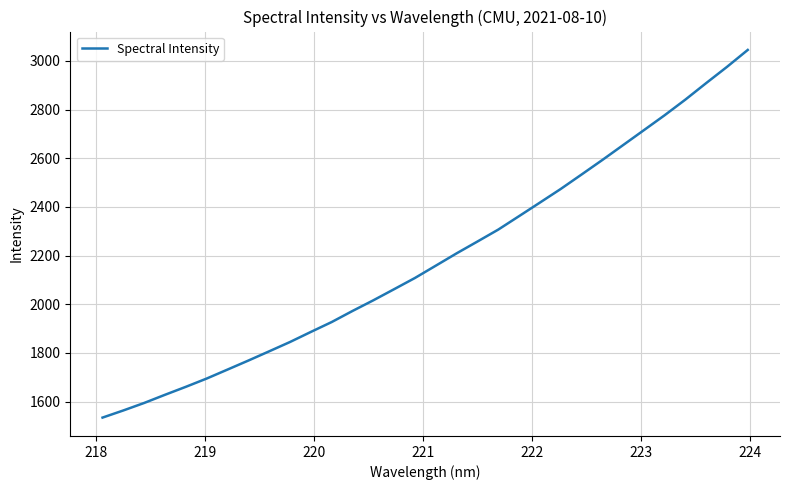

What is the greatest value displayed?

3045.0